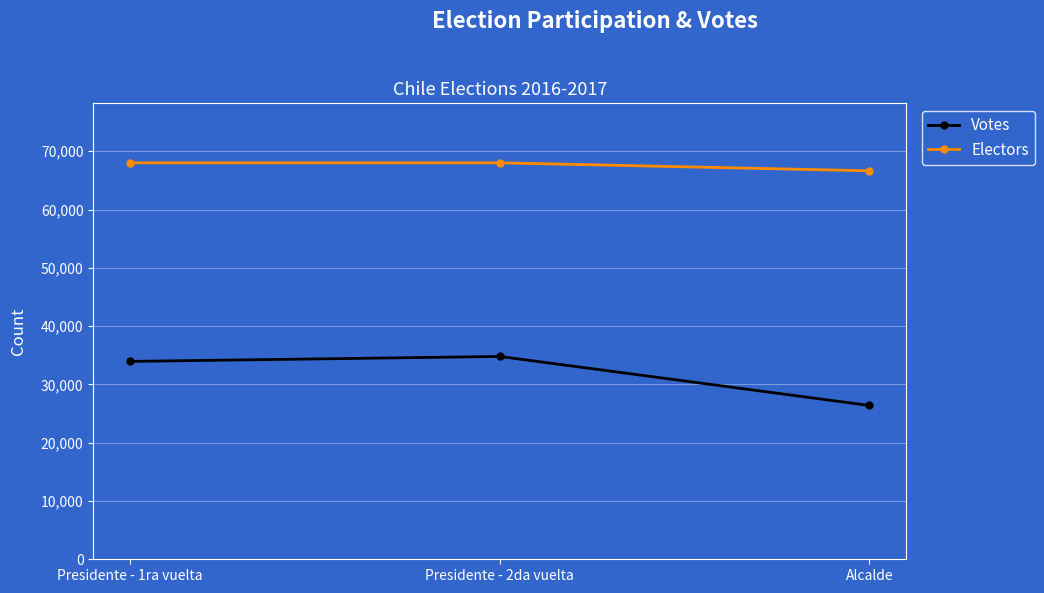

Reading left to right, what are all the values shown in this chart?

Votes: 33949	34797	26389
Electors: 68024	68024	66651